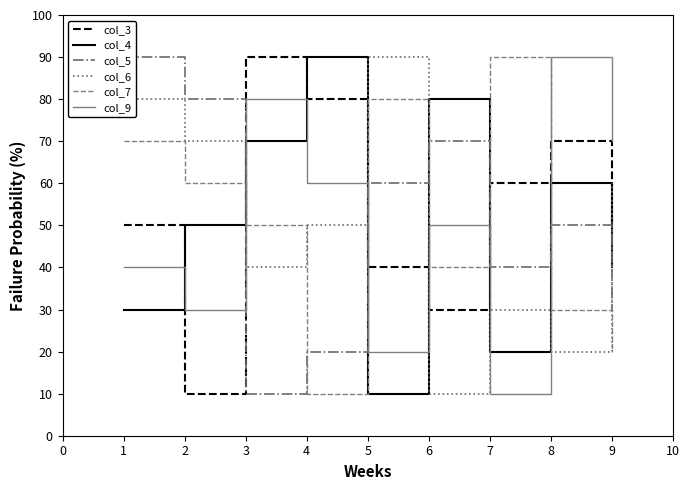

Which category has the highest value in the col_3 series?

3